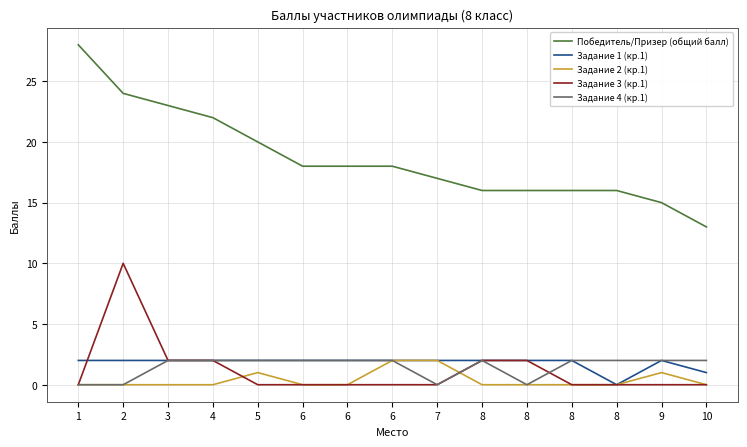

What are all the series names shown in the legend?

Победитель/Призер (общий балл), Задание 1 (кр.1), Задание 2 (кр.1), Задание 3 (кр.1), Задание 4 (кр.1)